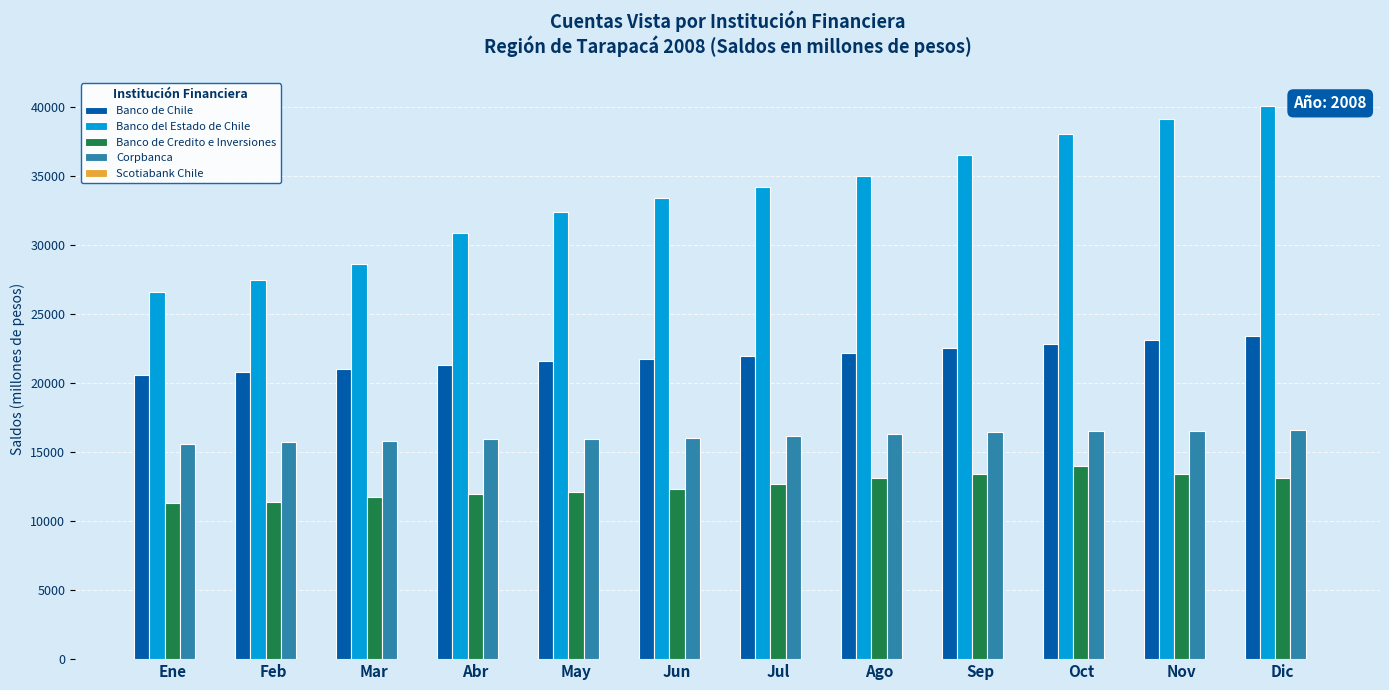

Which series has the largest total across all categories?

Banco del Estado de Chile